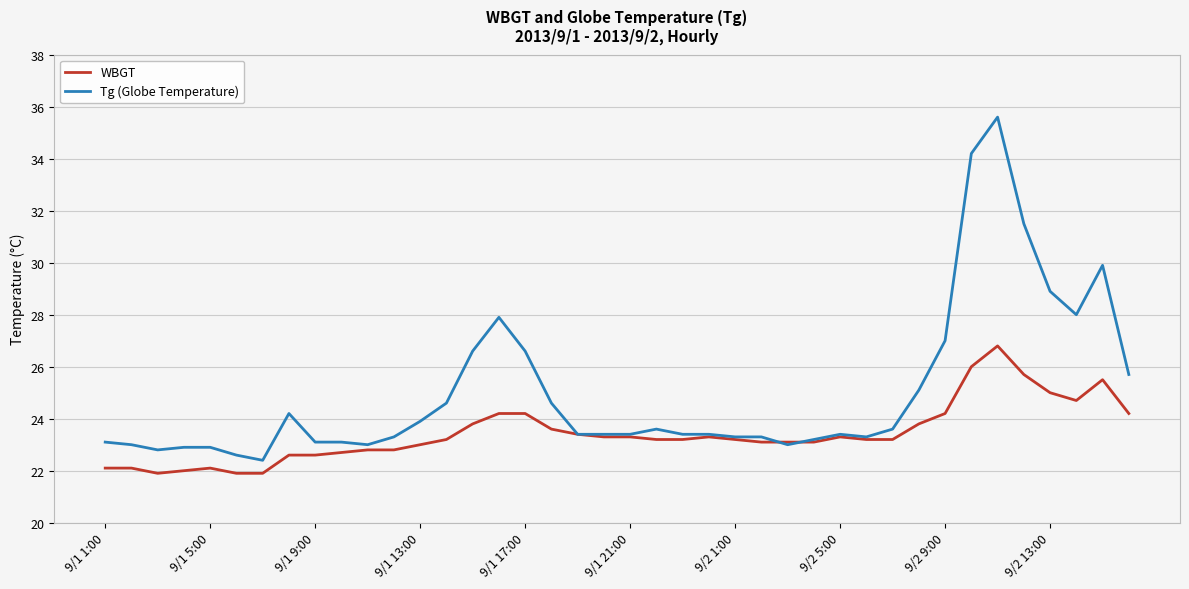

List the series in order of their overall mean, highest first.

Tg (Globe Temperature), WBGT